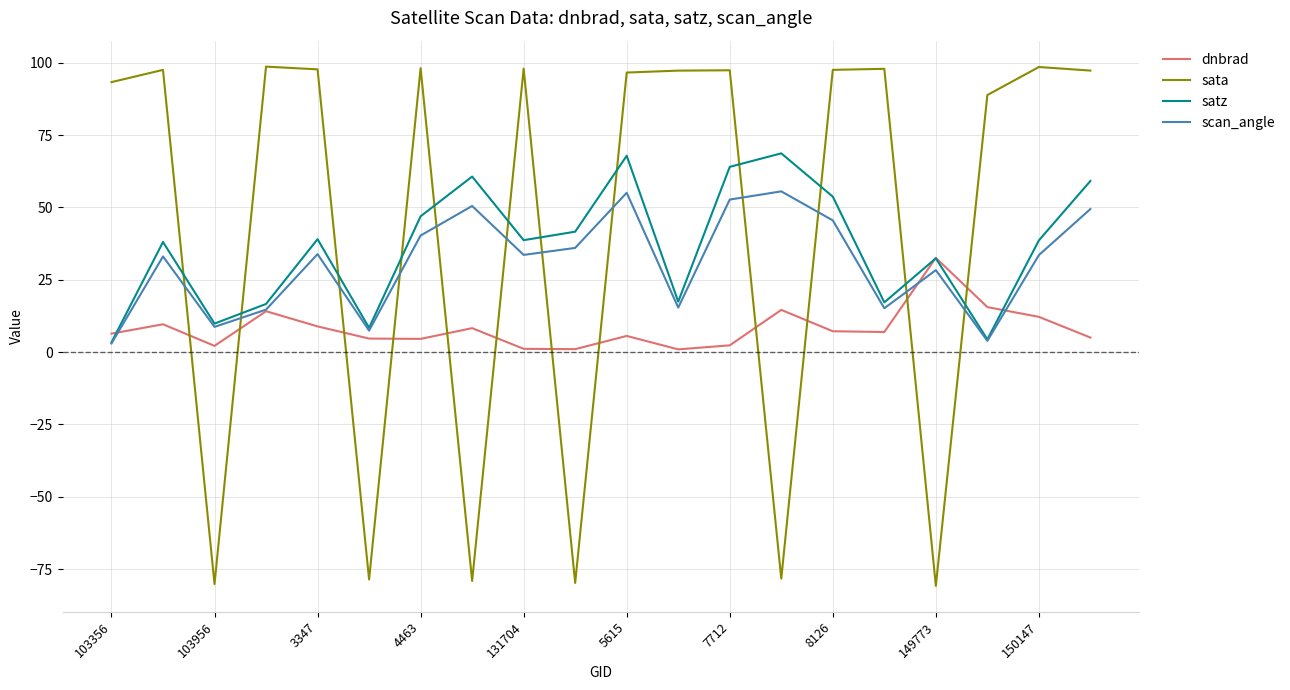

Rank the series by their average value, from highest to lowest.

sata, satz, scan_angle, dnbrad